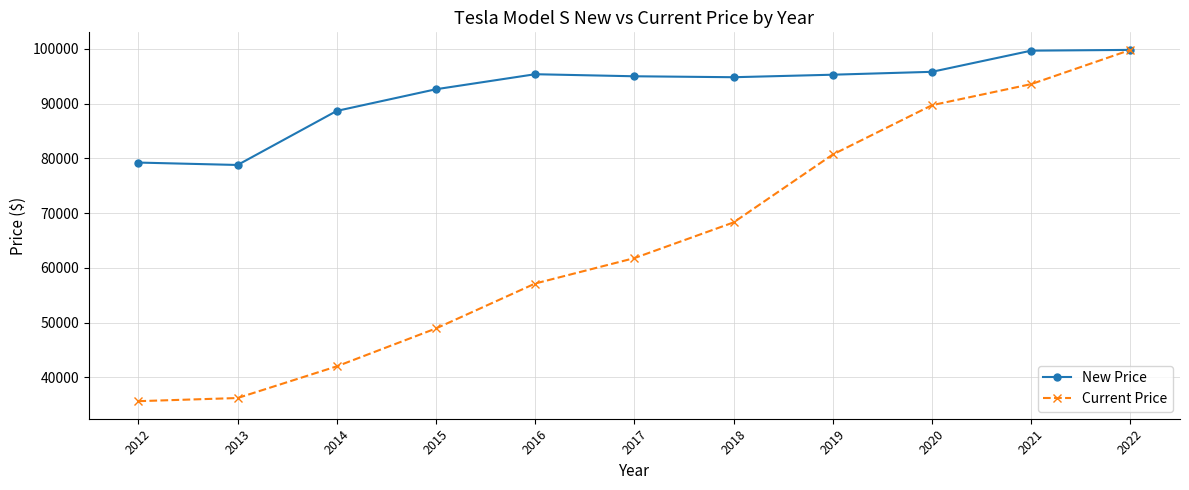

Which series has the widest spread of values?

Current Price